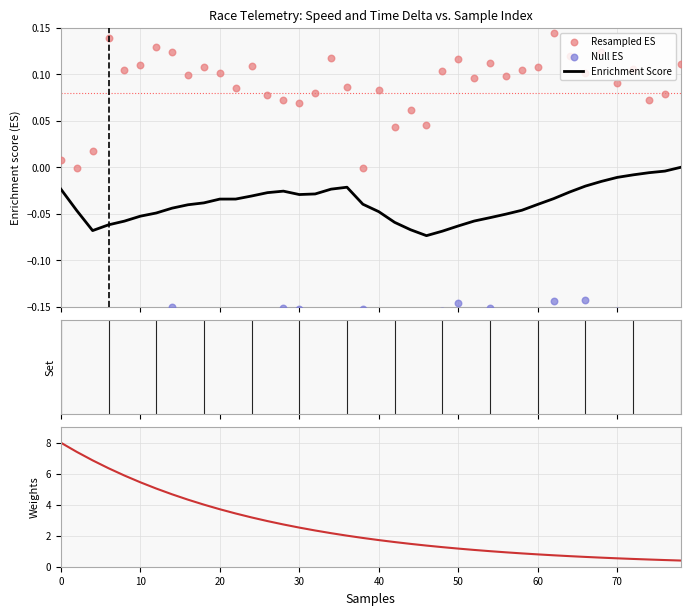

Which series contains the lowest Y value?

Null ES